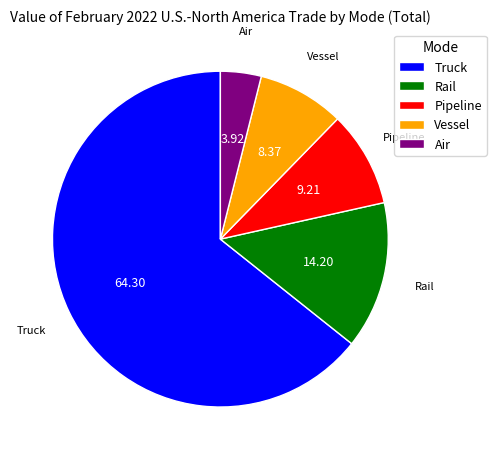

Between Truck and Rail, which is larger?

Truck